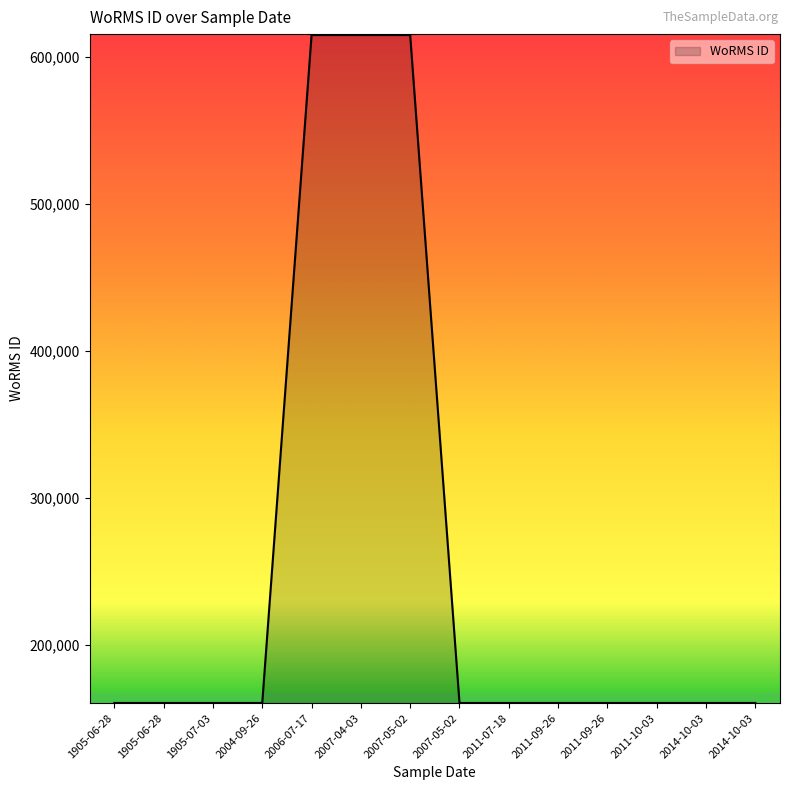

True or false: there are more than 1 points higher than both neighbors.

True